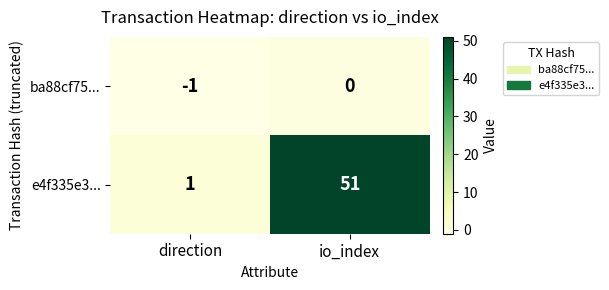

What is the difference between the maximum and minimum values in the e4f335e3... series?

50